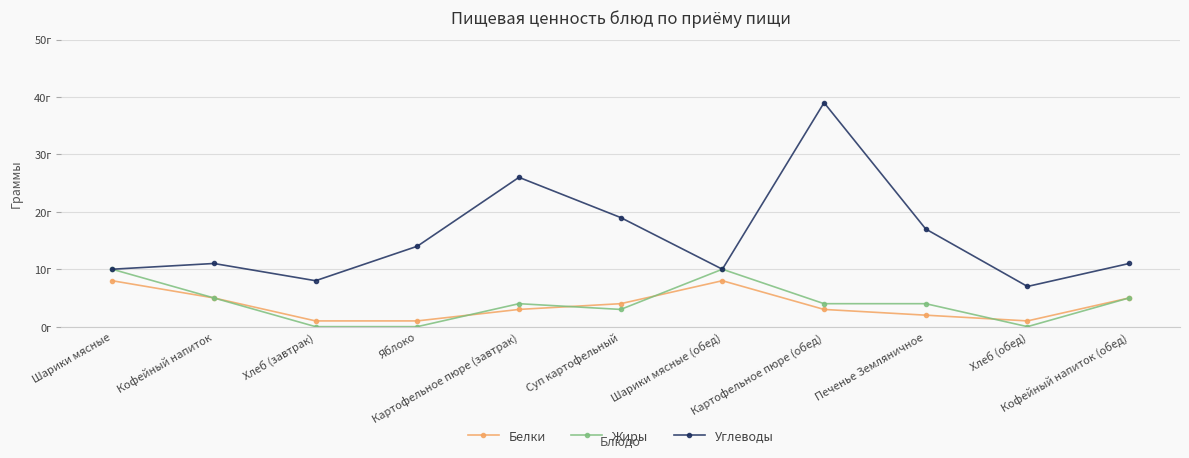

The value of Углеводы at Картофельное пюре (обед) is 60. True or false?

False